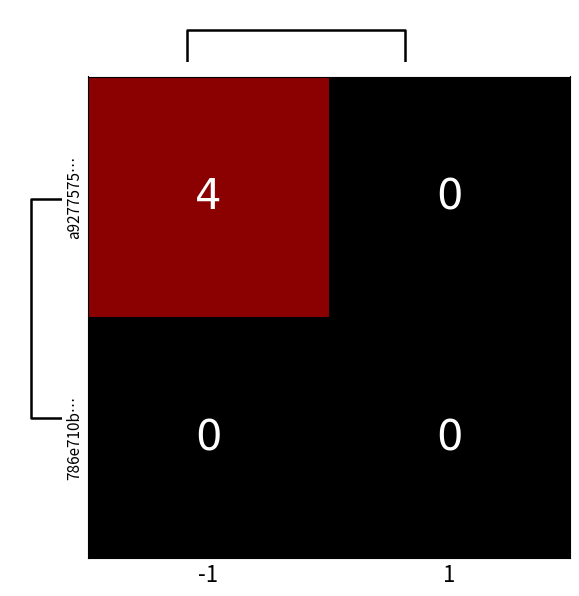

What is the maximum value for a9277575…?

4